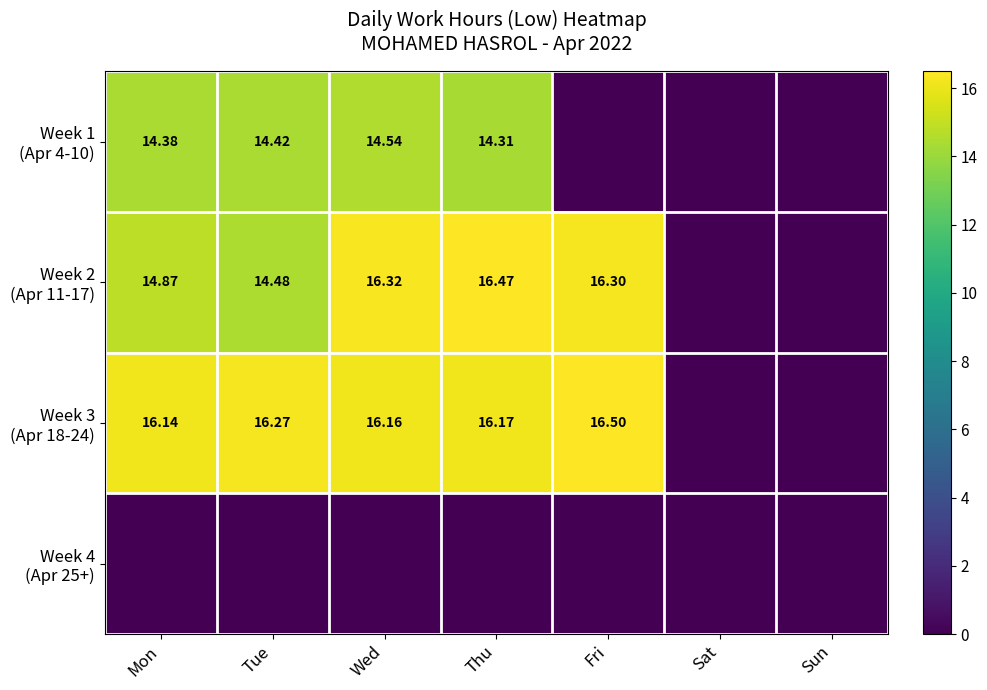

What is the greatest value displayed?

16.5